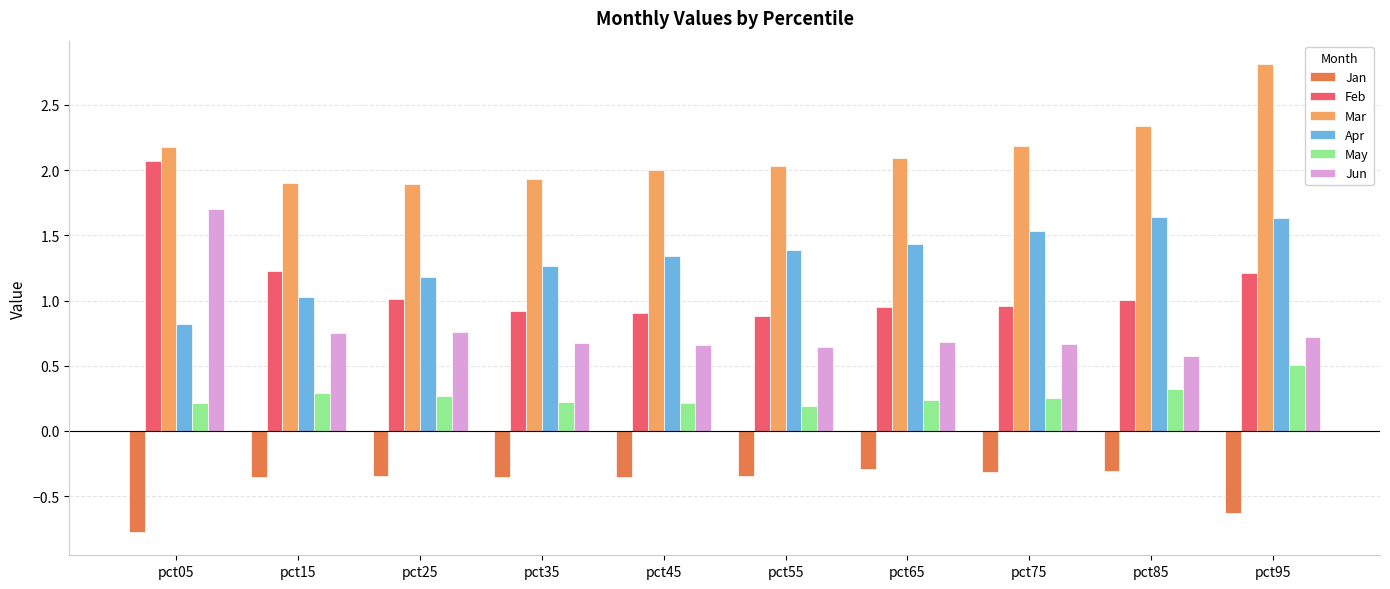

What is the value of the Mar bar at the 6th from the left?

2.0